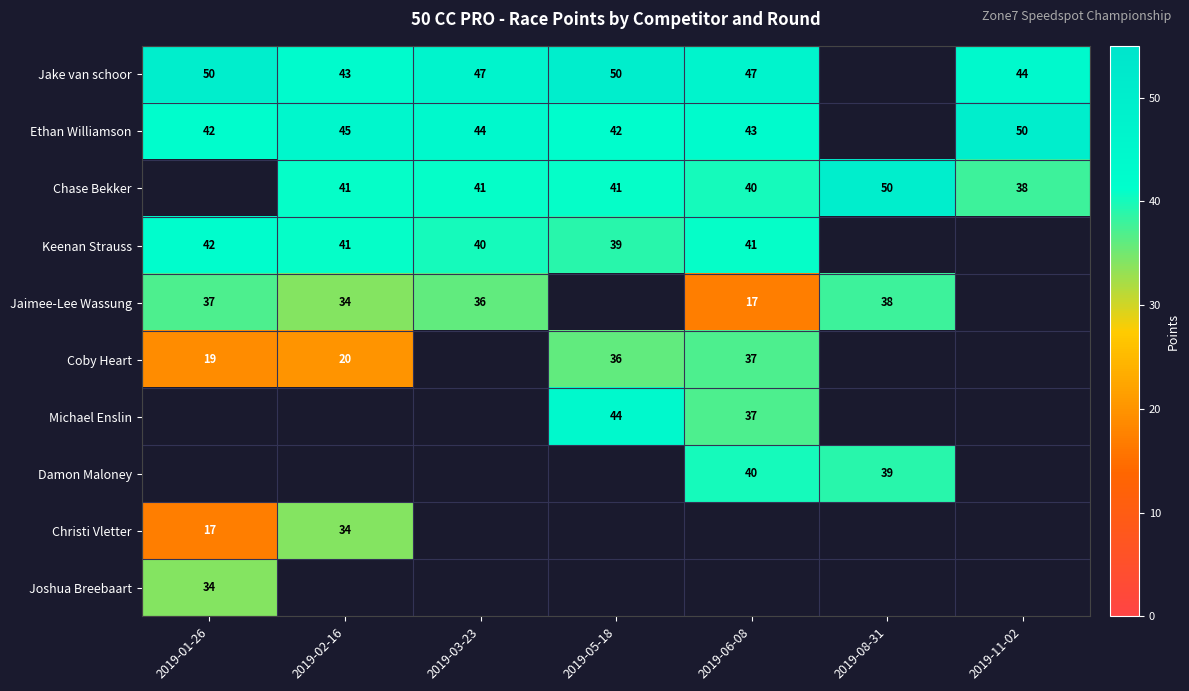

True or false: Ethan Williamson has a value of 74.5 at 2019-05-18.

False